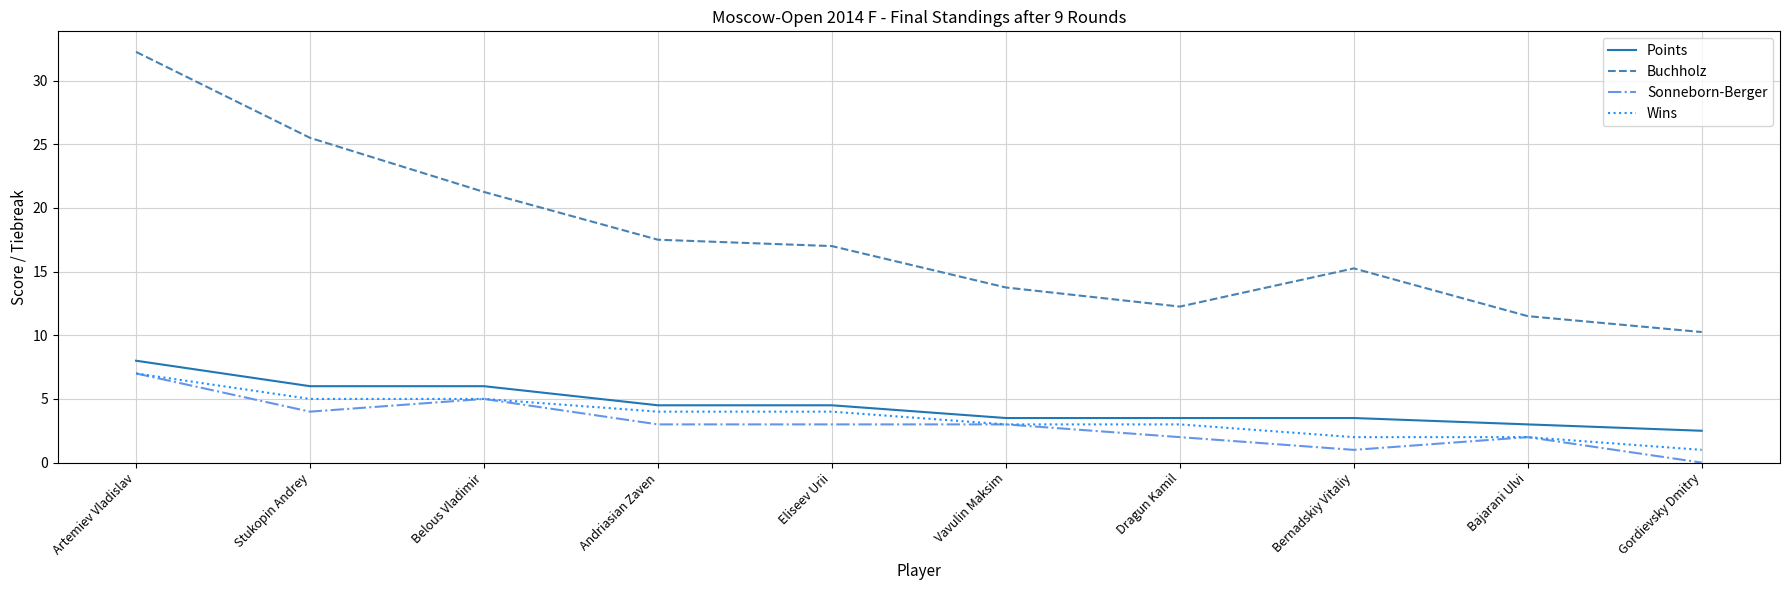

What is the sum of all Buchholz values?

176.5